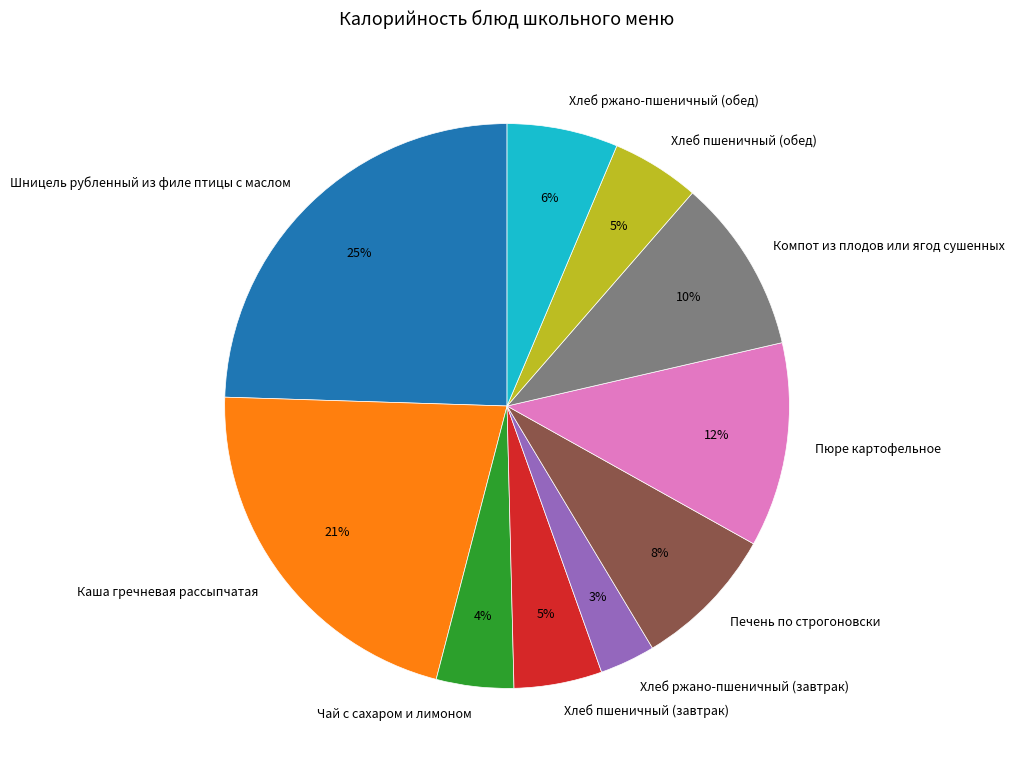

How many segments does this pie chart have?

10